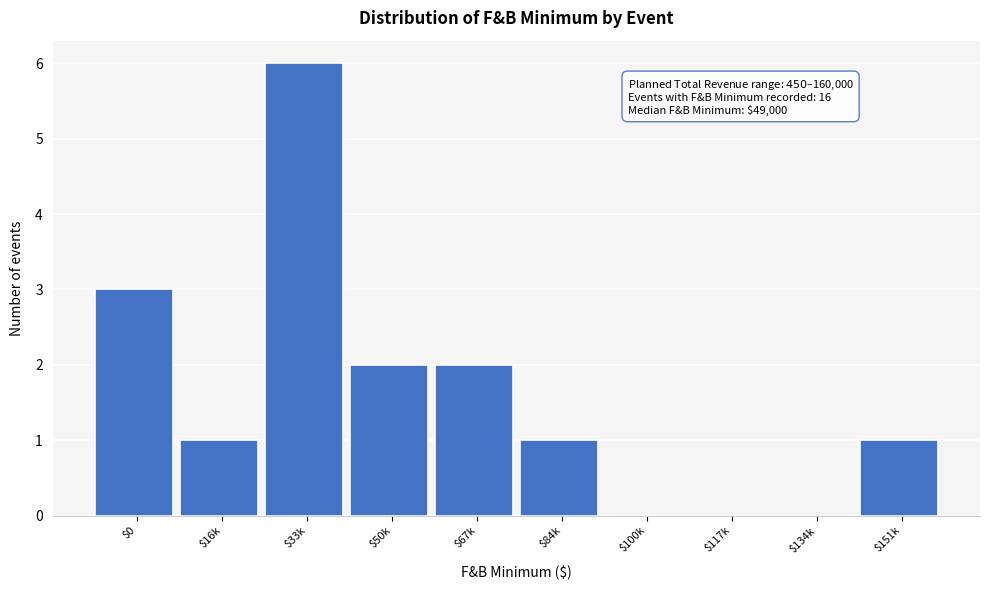

True or false: the data shows 2 at $151k.

False